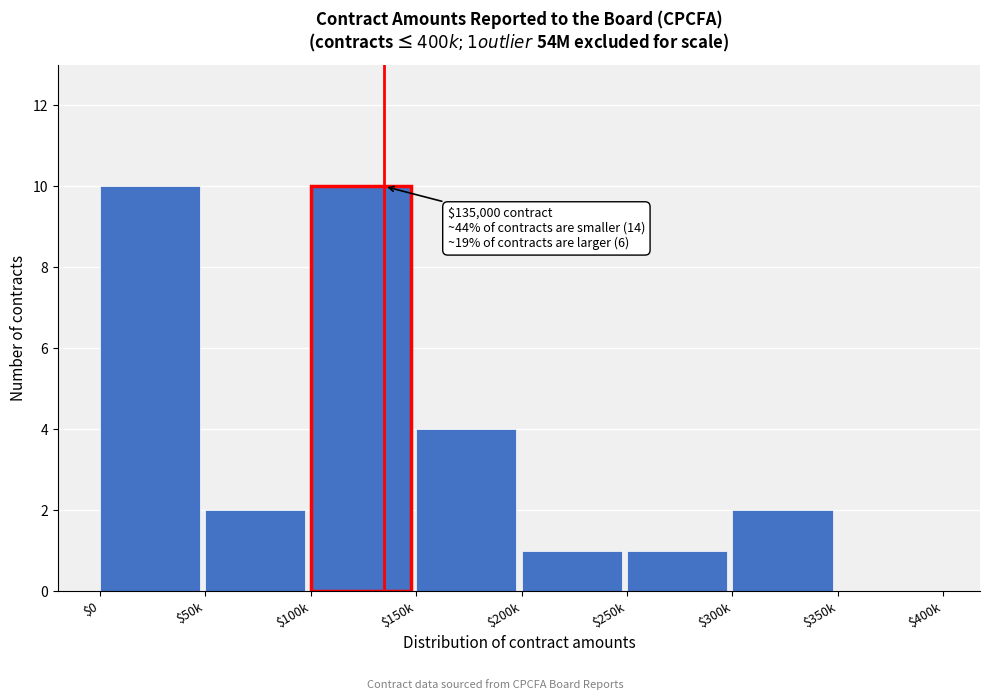

The chart shows a value of 1 at $50k. True or false?

False